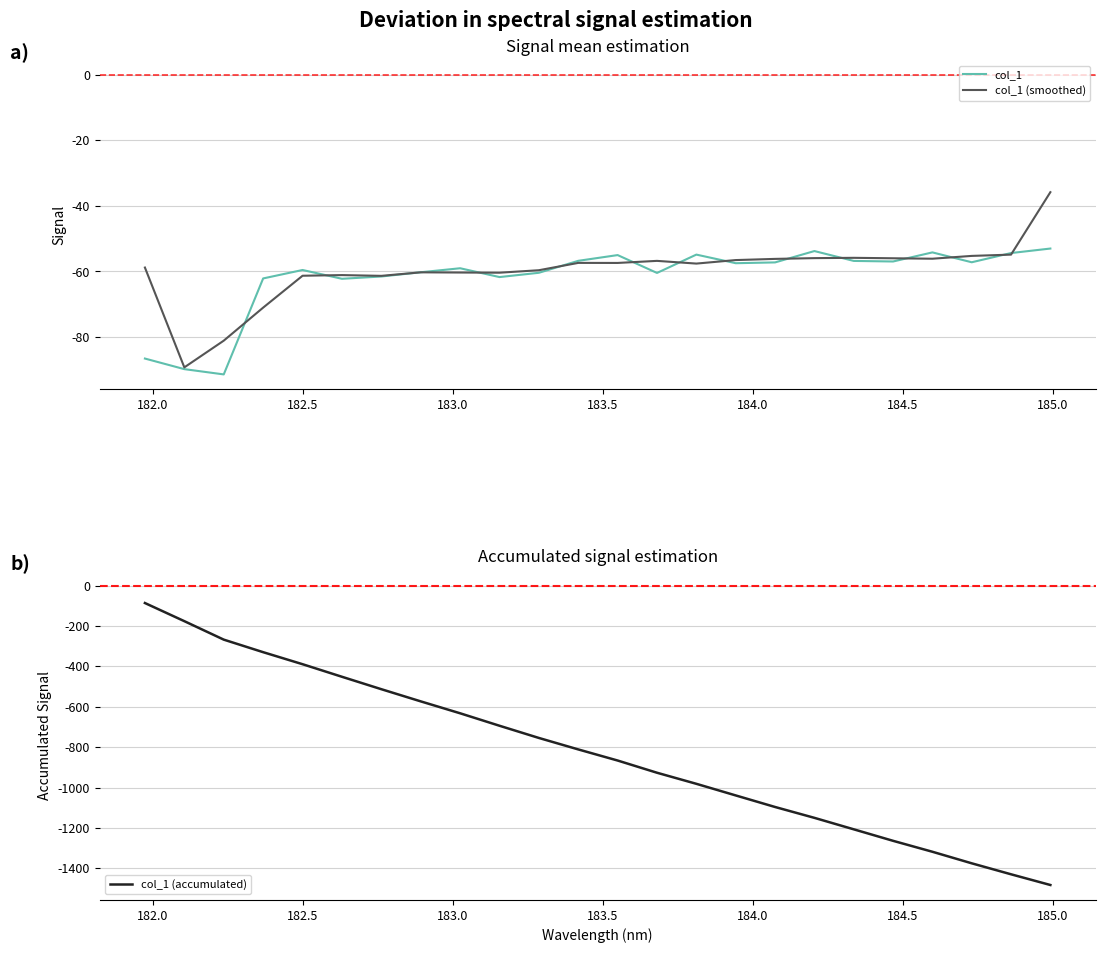

Reading left to right, what are all the values shown in this chart?

col_1: -86.6	-89.8	-91.4	-62.1	-59.5	-62.2	-61.5	-60.2	-59.0	-61.7	-60.4	-56.7	-55.0	-60.4	-54.8	-57.5	-57.2	-53.8	-56.8	-57.0	-54.2	-57.2	-54.4	-53.0
col_1 (smoothed): -58.8	-89.3	-81.1	-71.0	-61.3	-61.1	-61.3	-60.3	-60.3	-60.4	-59.6	-57.4	-57.4	-56.8	-57.6	-56.5	-56.2	-55.9	-55.8	-56.0	-56.1	-55.2	-54.9	-35.8
col_1 (accumulated): -86.6	-176.4	-267.8	-329.9	-389.5	-451.7	-513.3	-573.5	-632.5	-694.2	-754.6	-811.4	-866.4	-926.8	-981.7	-1039.1	-1096.4	-1150.1	-1206.9	-1263.9	-1318.0	-1375.2	-1429.6	-1482.6